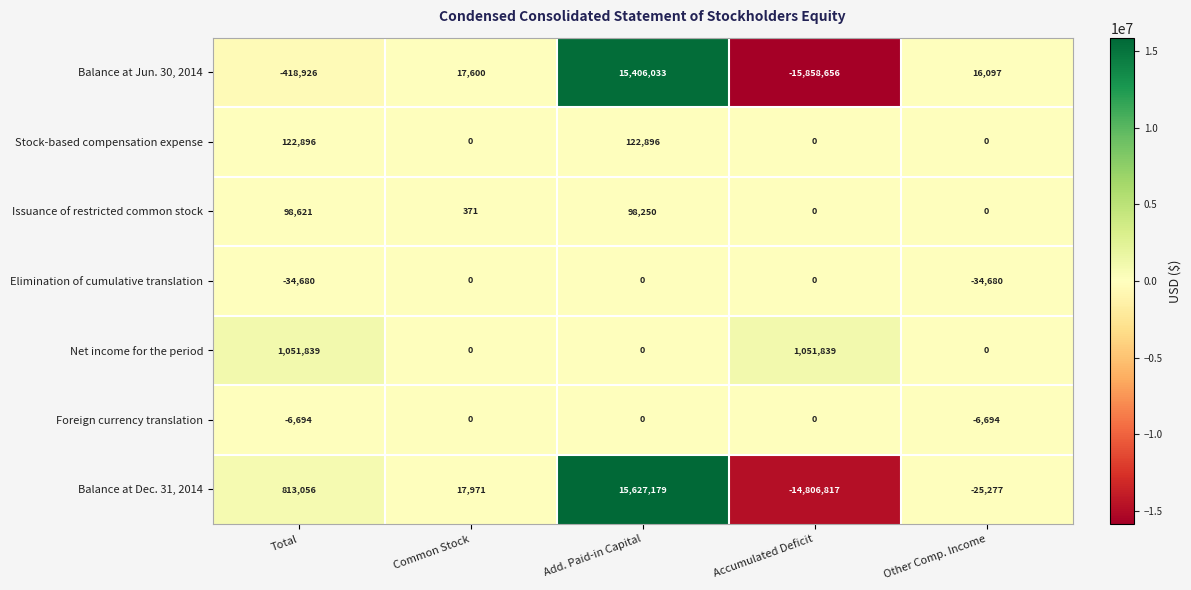

What is the total value across all series at Add. Paid-in Capital?

31254358